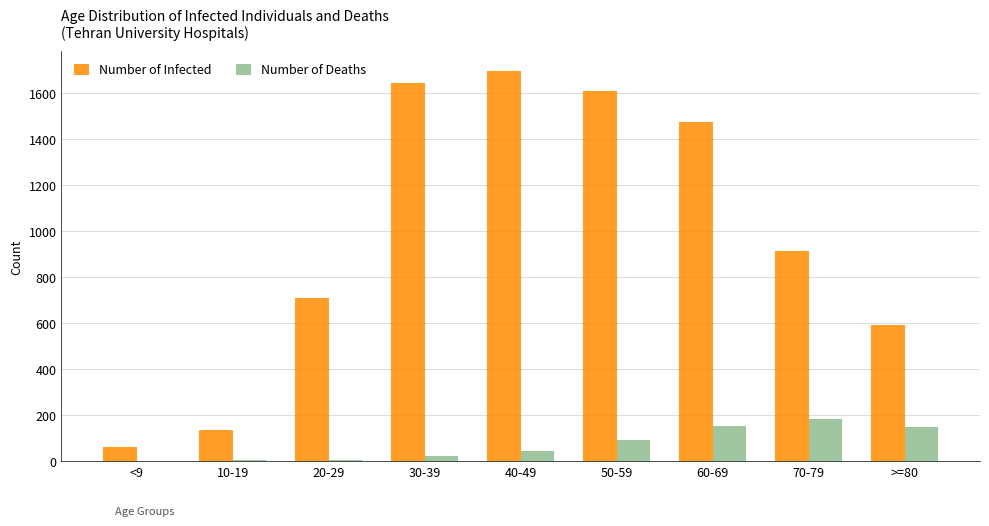

Which series changed the most between 40-49 and 70-79?

Number of Infected